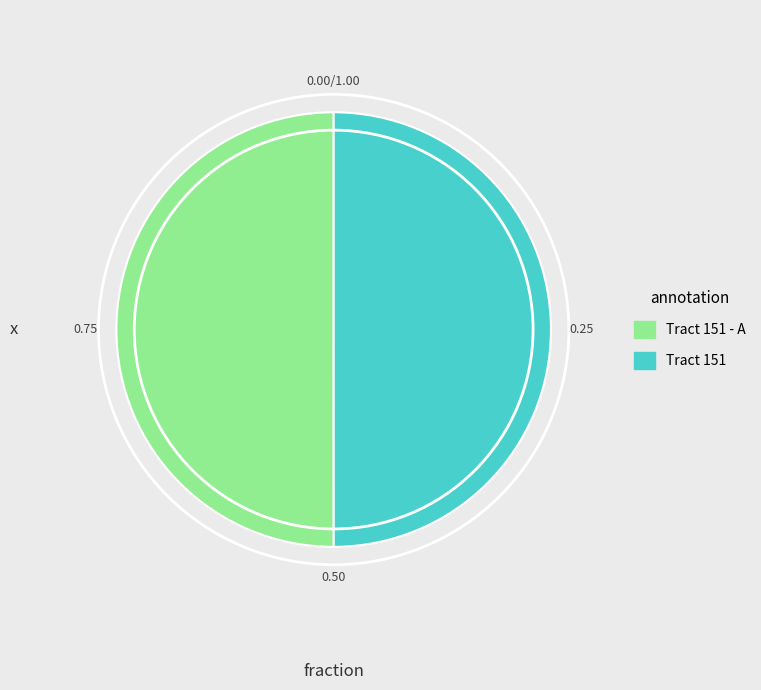

The Tract 151 - A slice represents 63% of the pie. True or false?

False